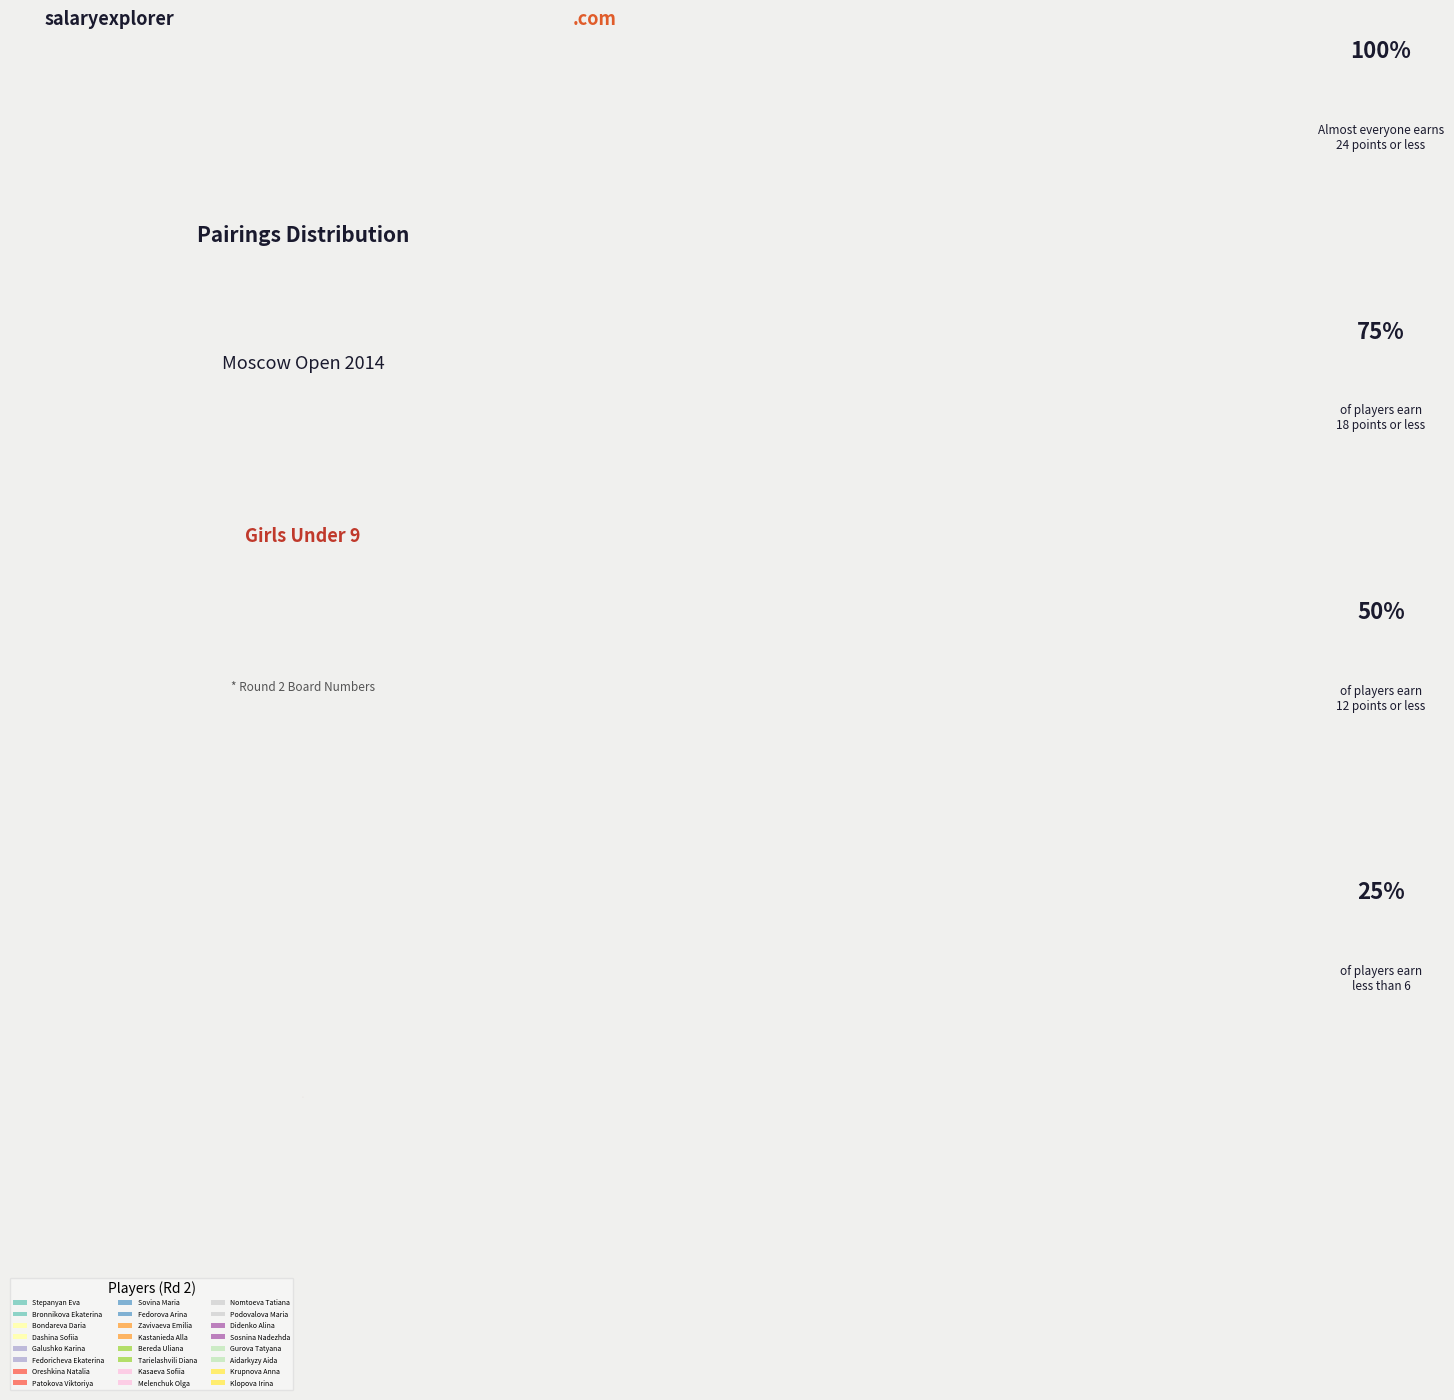

Count the number of slices in the pie.

24